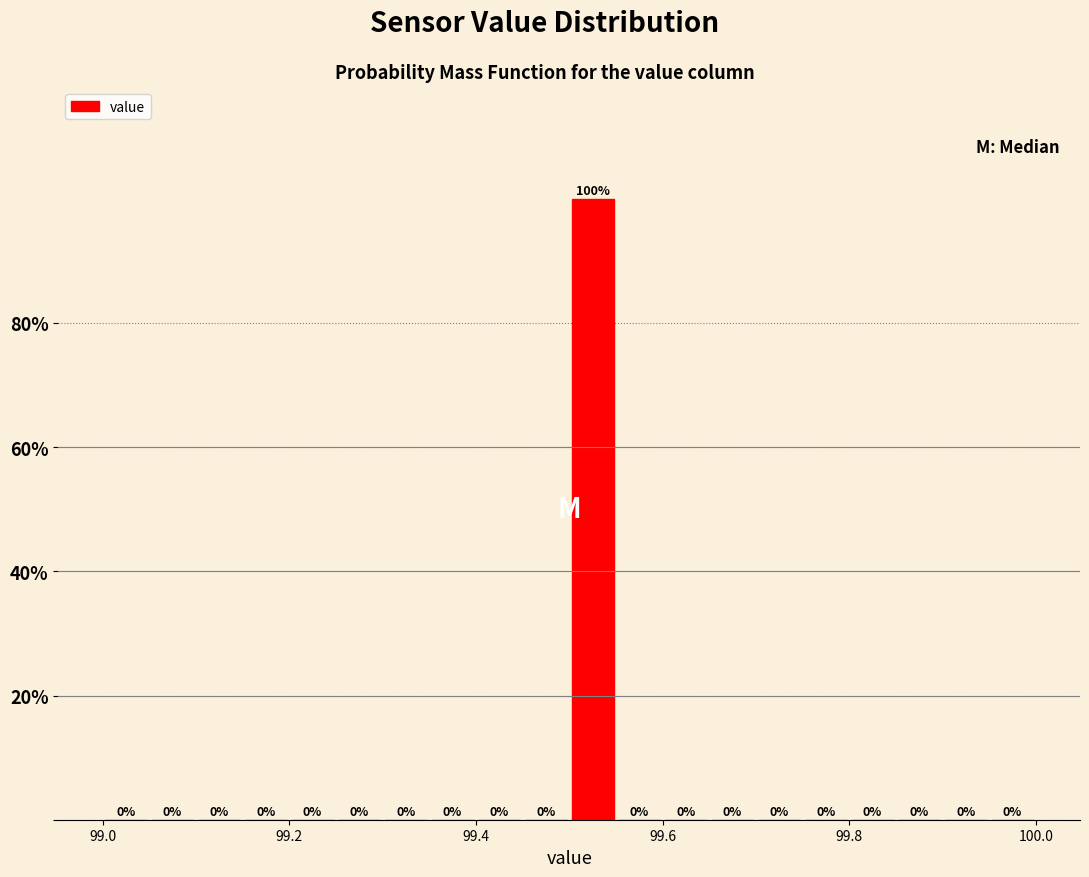

Around what value on the x-axis is the tallest bar? Give the approximate position of its centre, as read against the axis.

99.52